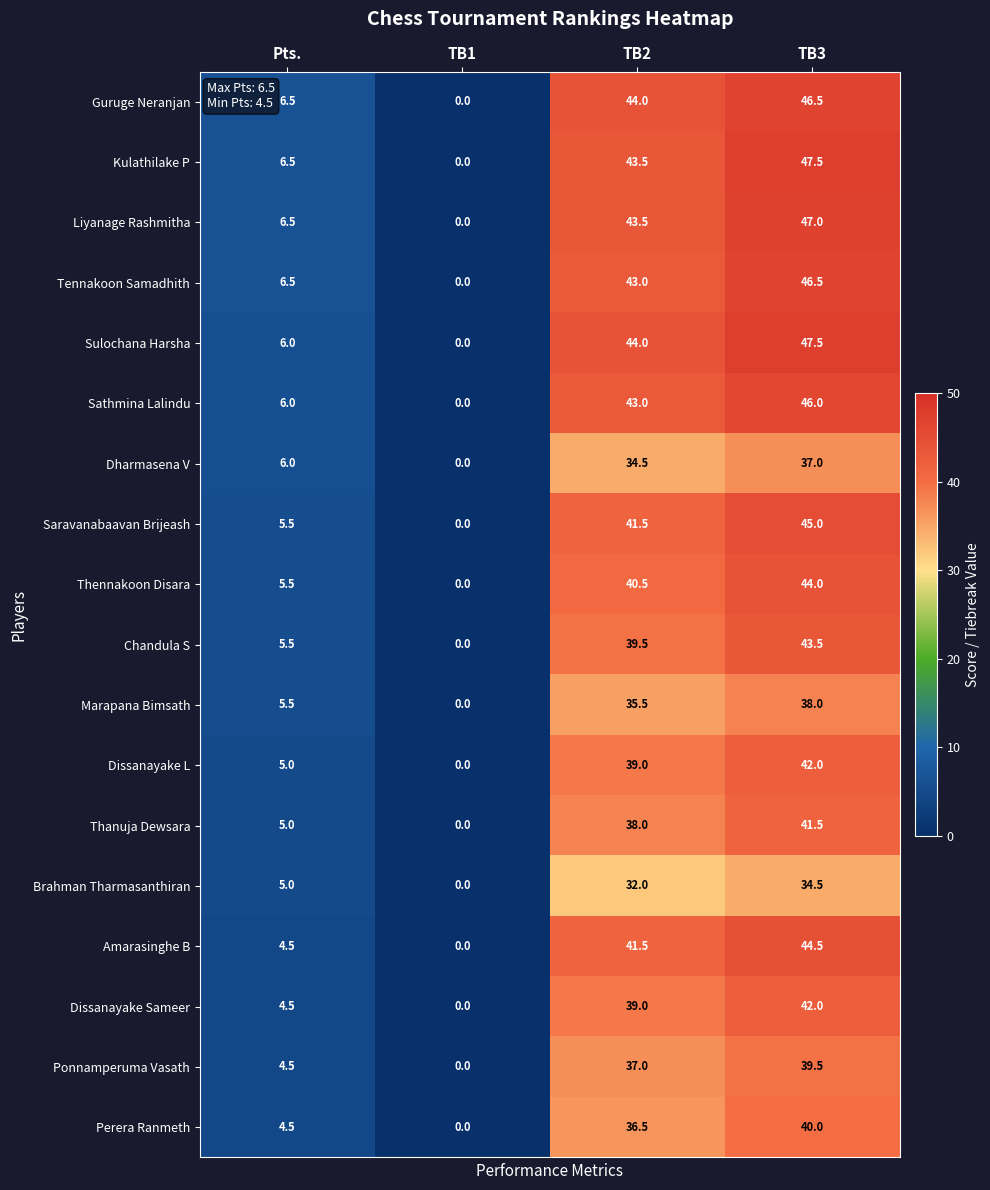

What is the total value across all series at TB2?

715.5